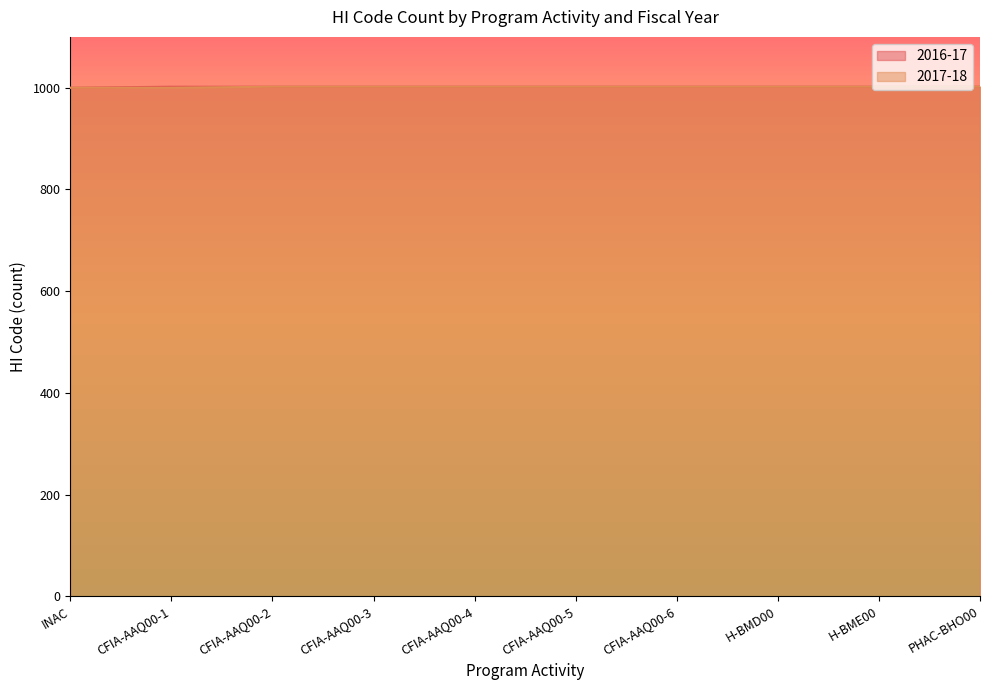

What are all the series names shown in the legend?

2016-17, 2017-18